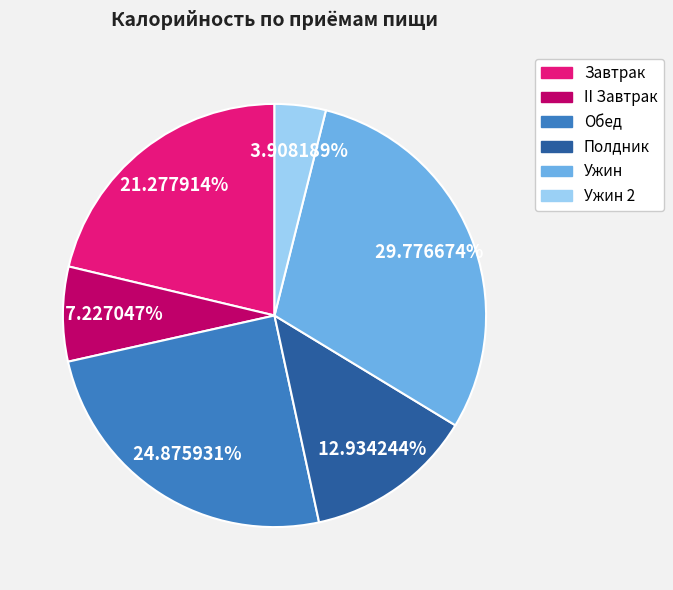

How many segments does this pie chart have?

6